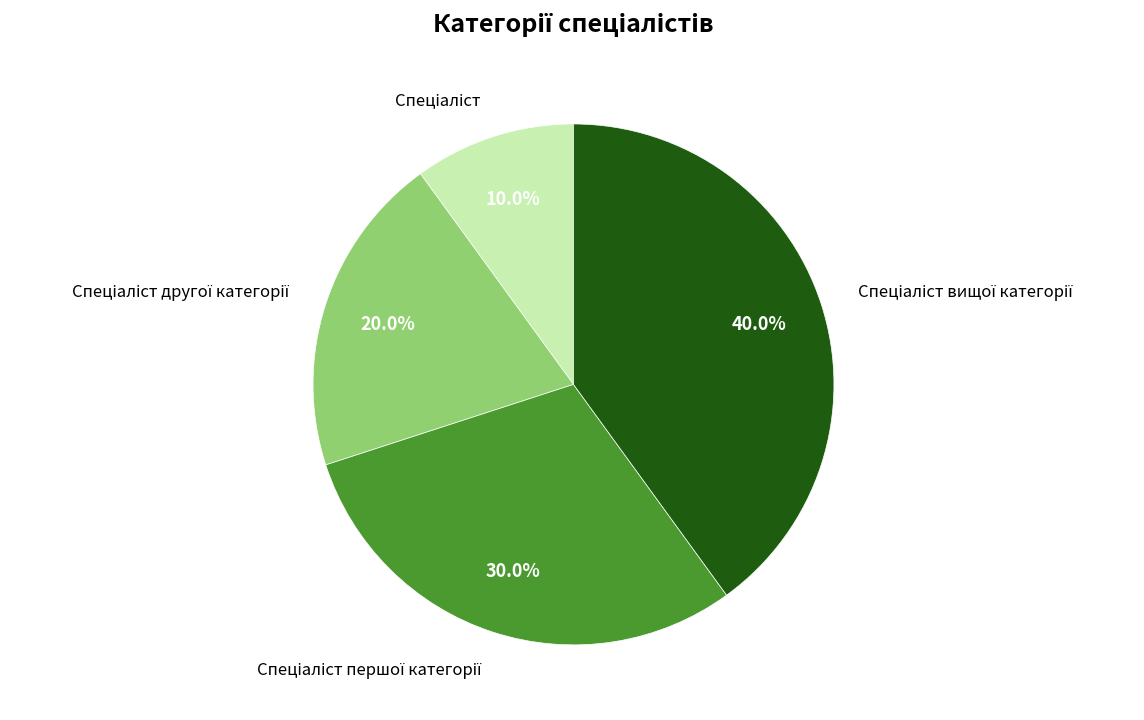

How many slices are in this pie chart?

4